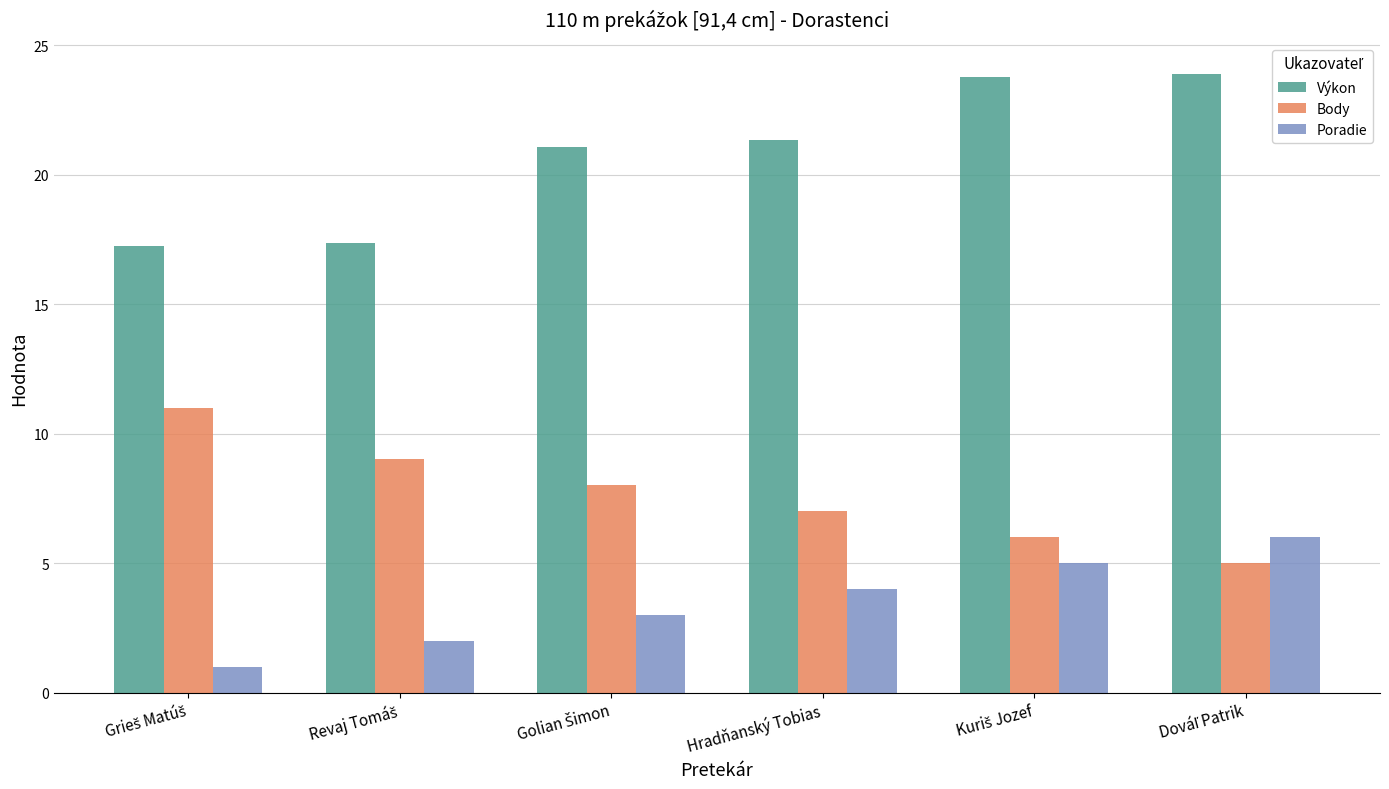

What is the maximum value for Poradie?

6.0